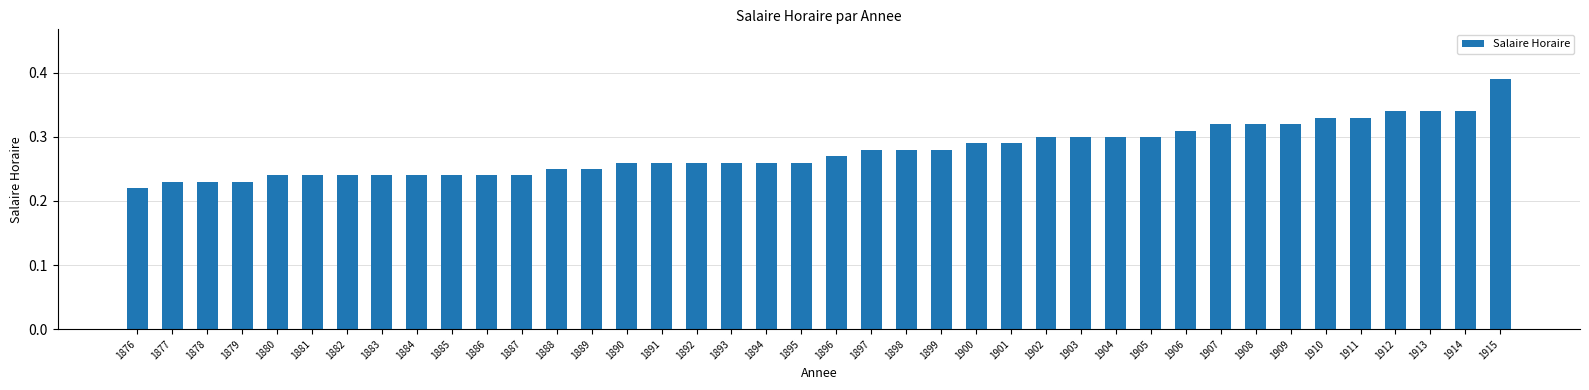

At which label is the value closest to 0?

1876